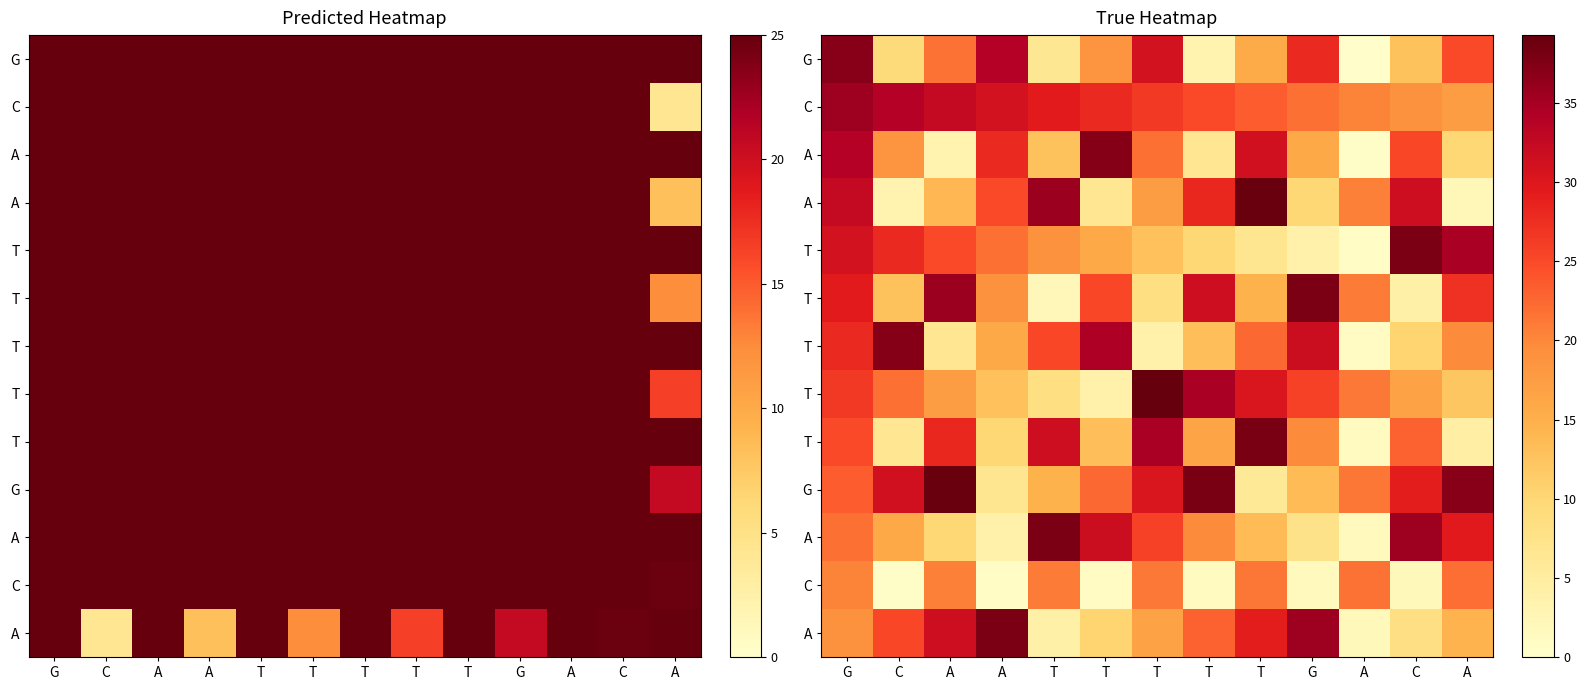

Which category has the highest value across all series?

T